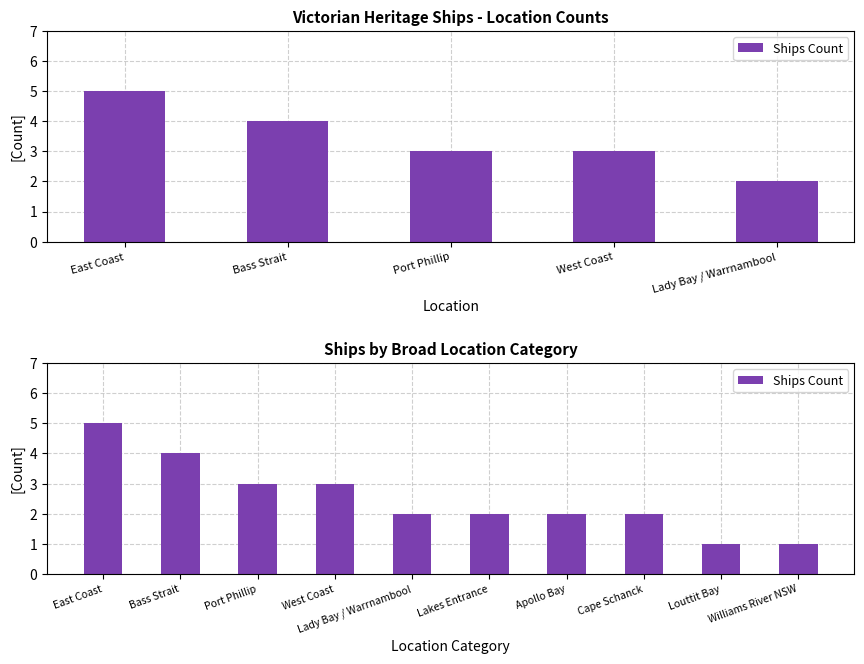

What is the average value?

2